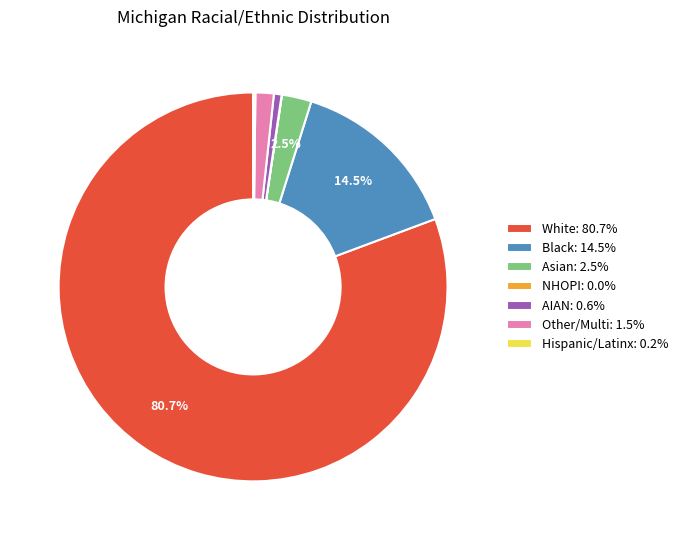

What percentage is NOT represented by Black: 14.5%?

85.5%